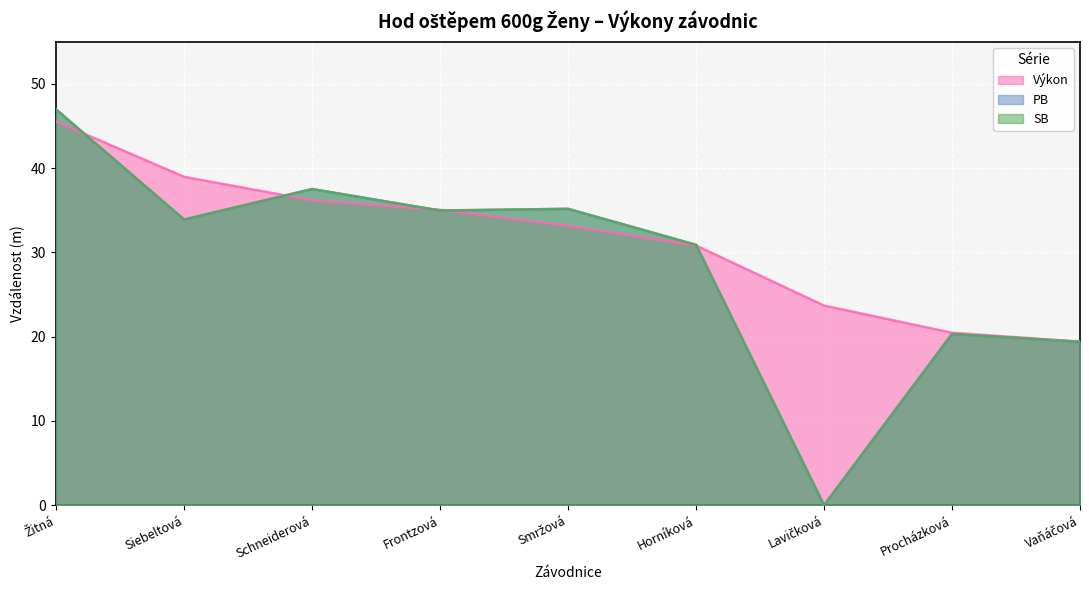

True or false: PB has more than 0 interior local peaks.

True